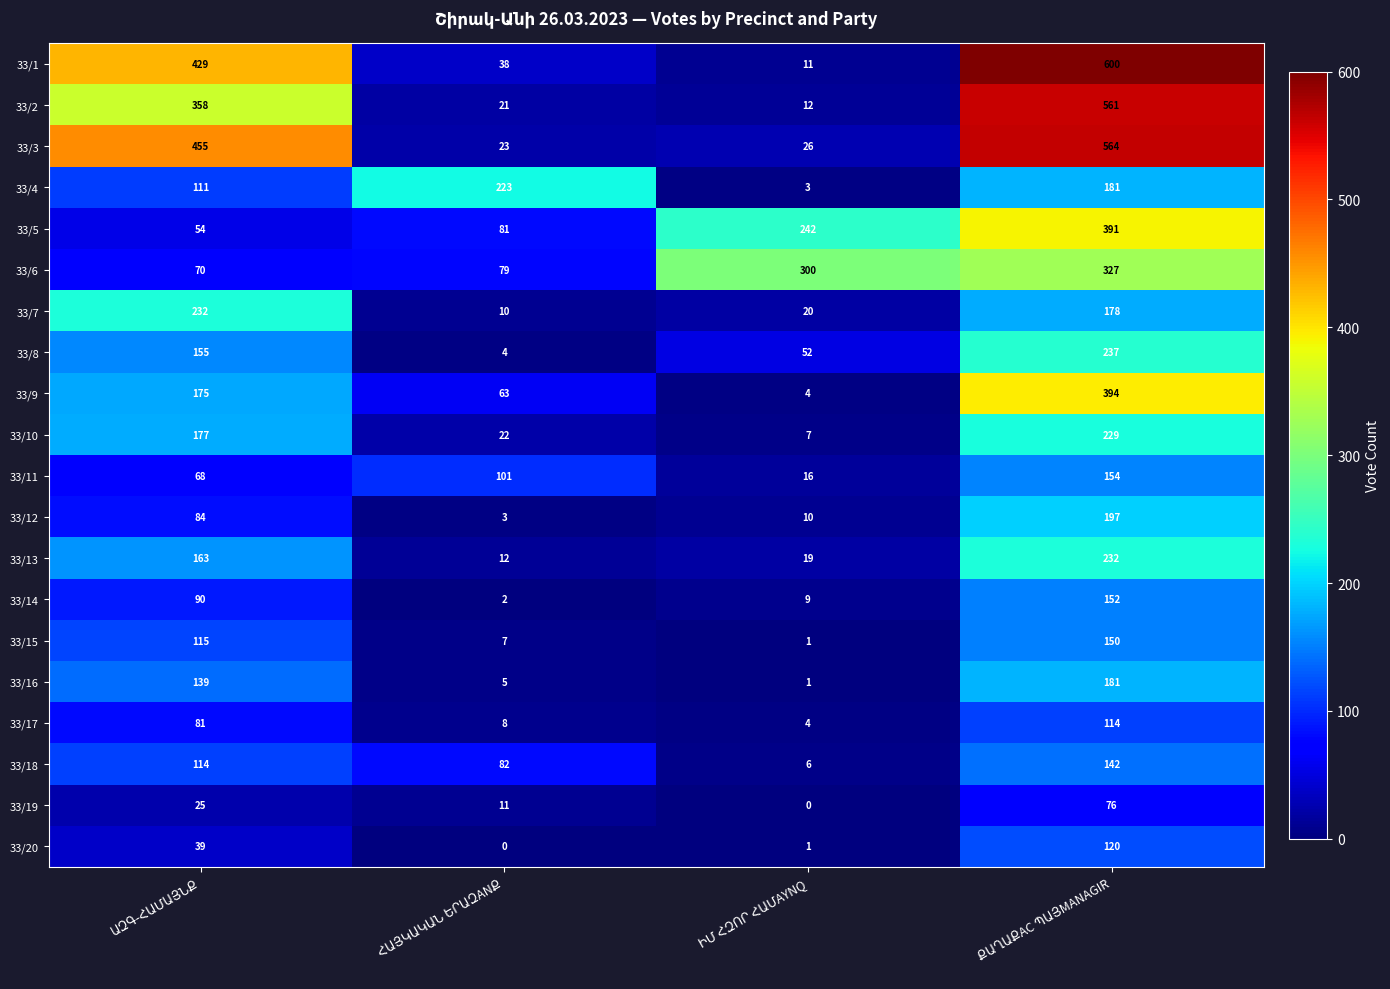

What is the sum of all 33/4 values?

518